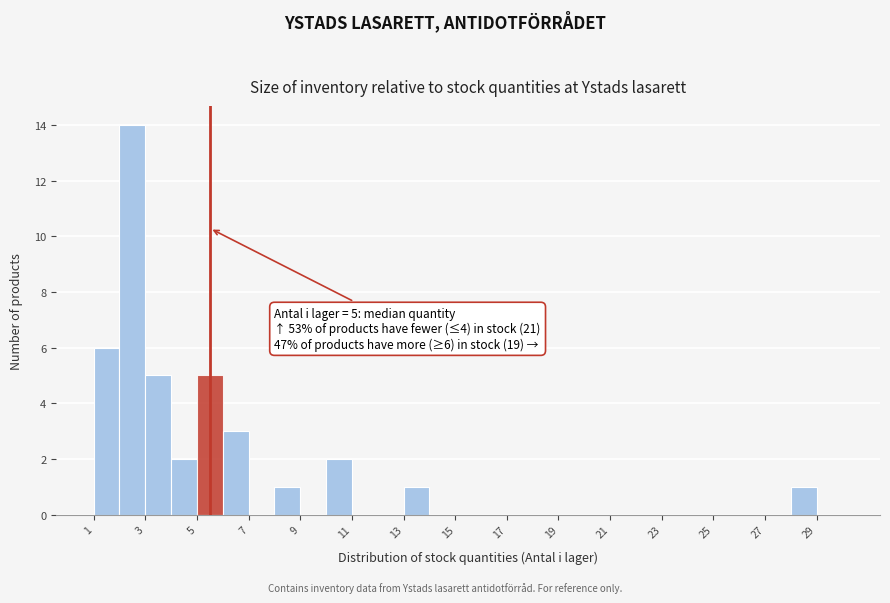

Over which range of the x-axis is the bar tallest?

2 to 3